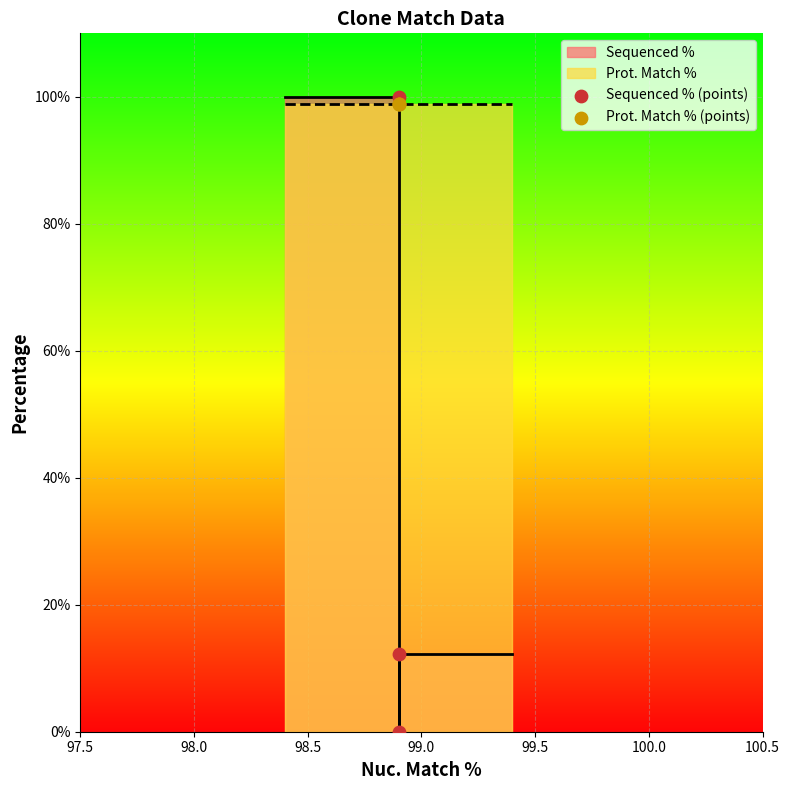

At how many categories does at least one series exceed 34?

3